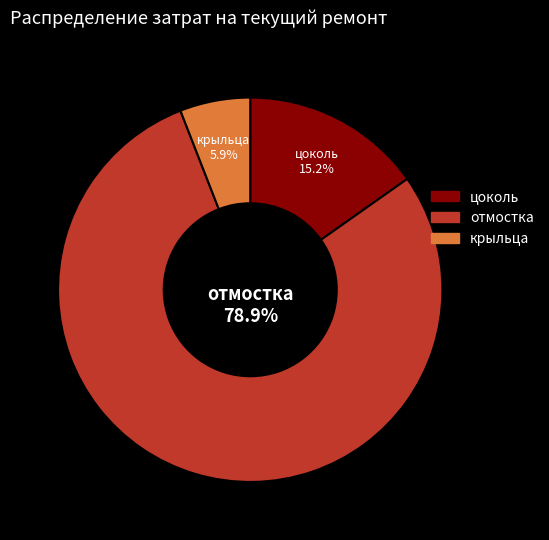

Approximately how many times larger is the value at крыльца compared to отмостка?

0.1